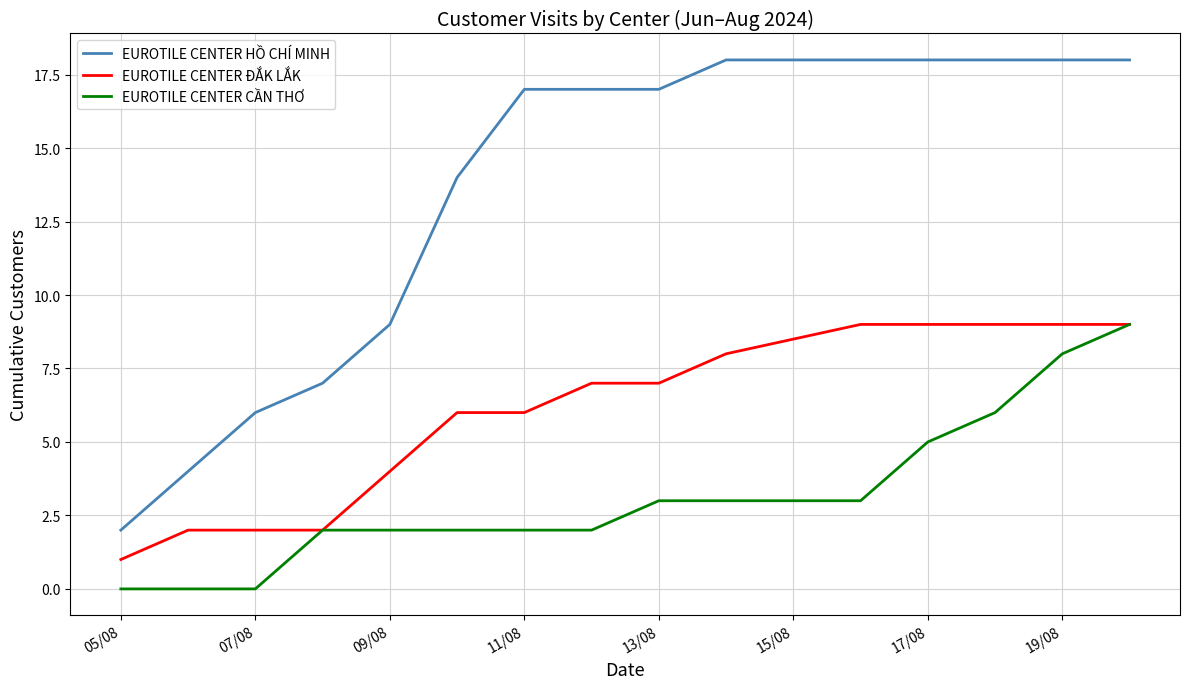

What is the maximum value shown in the chart?

18